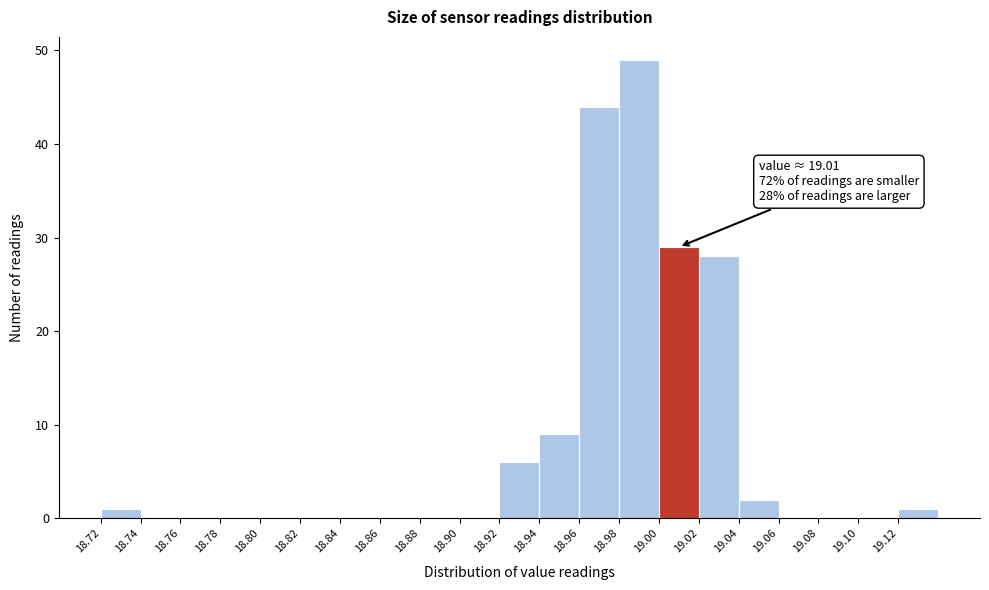

Which range on the x-axis has the tallest bar?

18.98 to 19.00